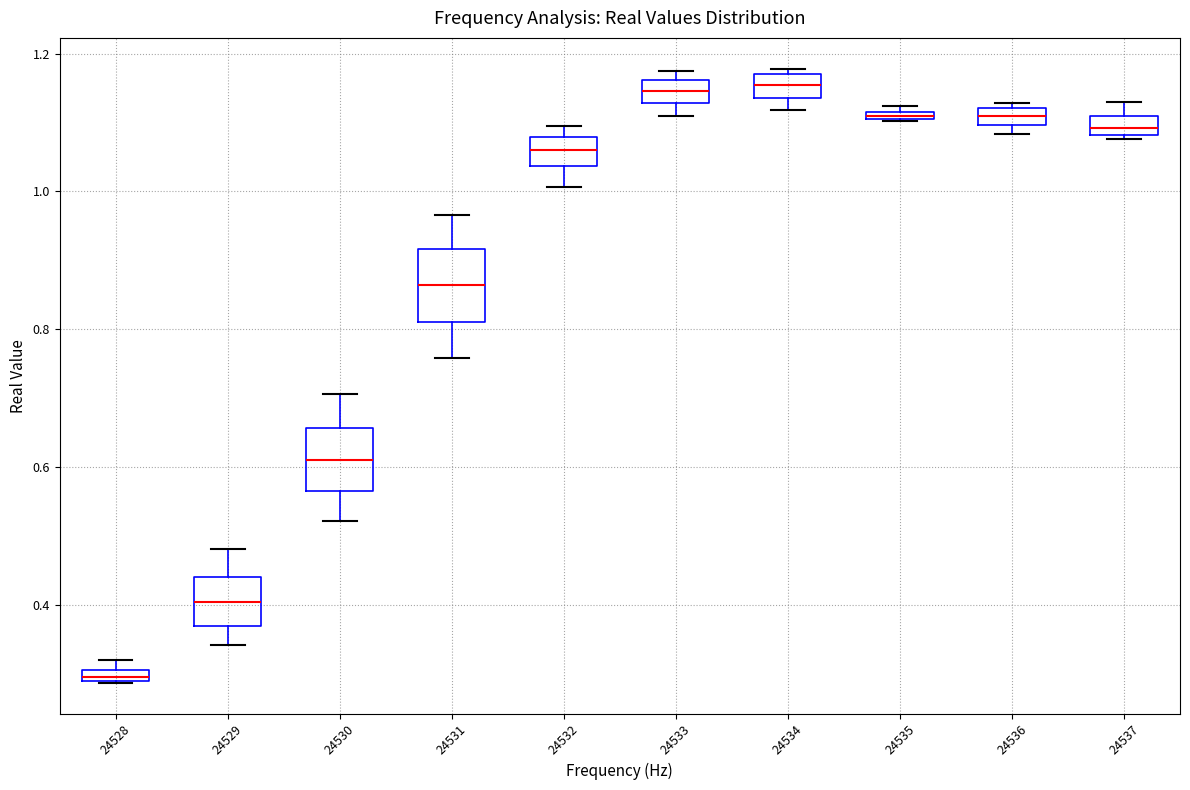

Where does the lower whisker of the box at x = 24532 end on the y-axis? The values are not printed on the chart, so give them approximately, as read against the axis.

1.00